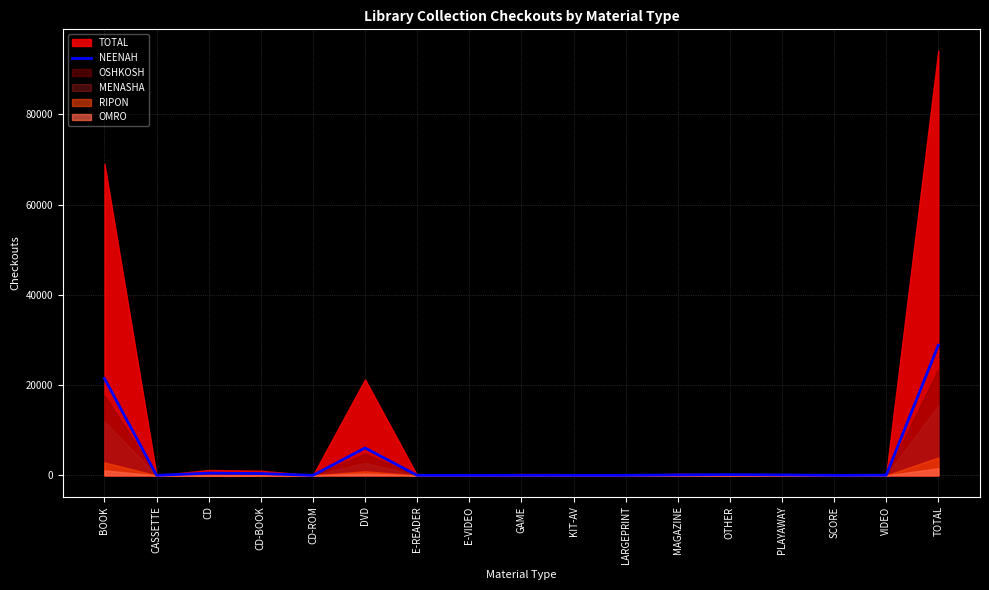

Reading left to right, extract all data points from this chart.

BOOK=21465	CASSETTE=0	CD=489	CD-BOOK=400	CD-ROM=0	DVD=6070	E-READER=3	E-VIDEO=0	GAME=12	KIT-AV=5	LARGEPRINT=6	MAGAZINE=96	OTHER=158	PLAYAWAY=94	SCORE=1	VIDEO=27	TOTAL=28826